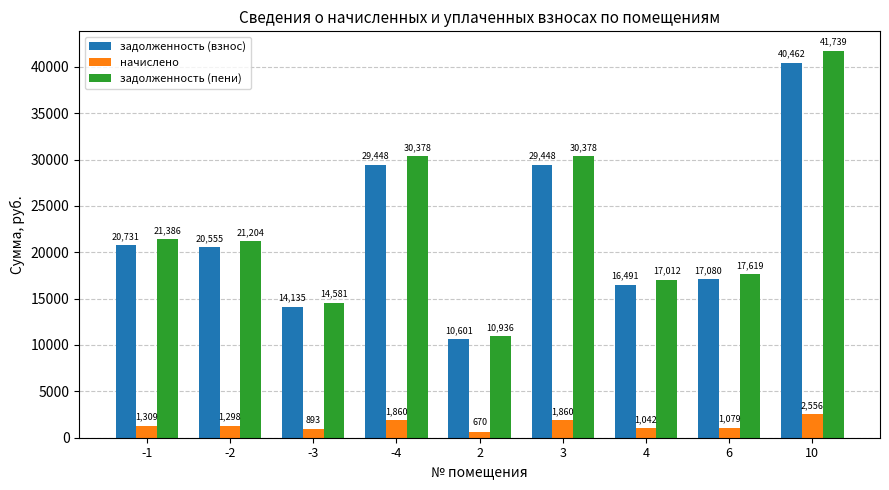

What is the approximate value of задолженность (пени) at 6?

17619.2